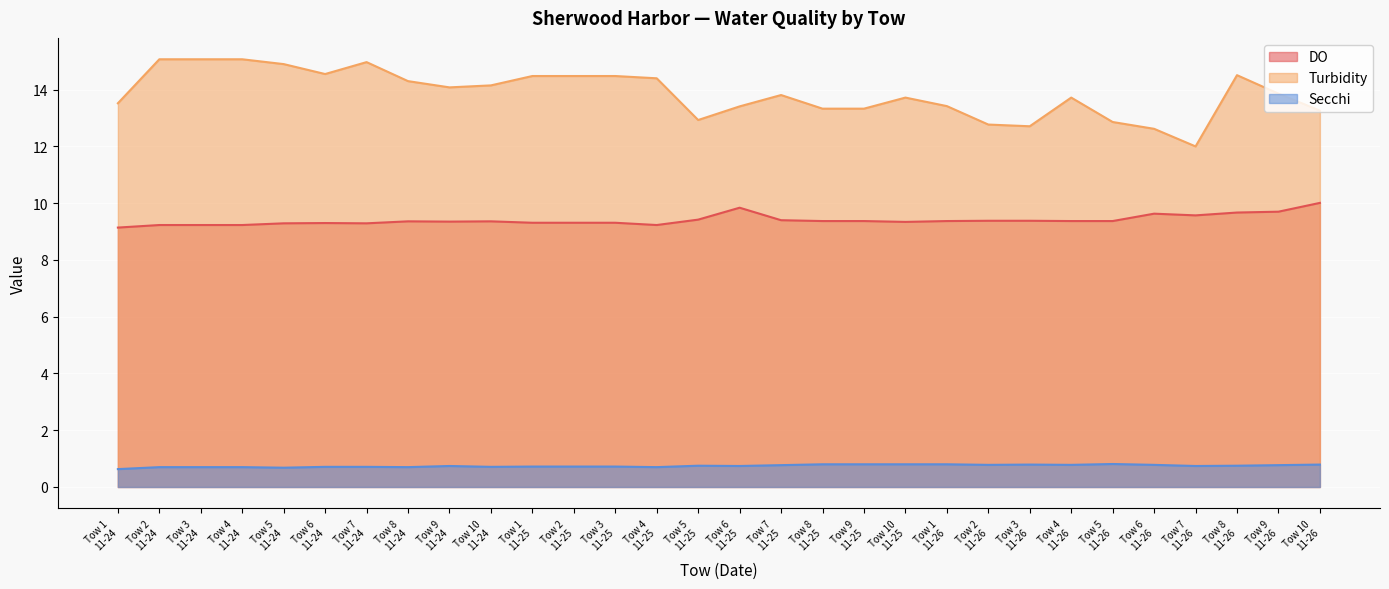

Rank the series by their average value, from highest to lowest.

Turbidity, DO, Secchi